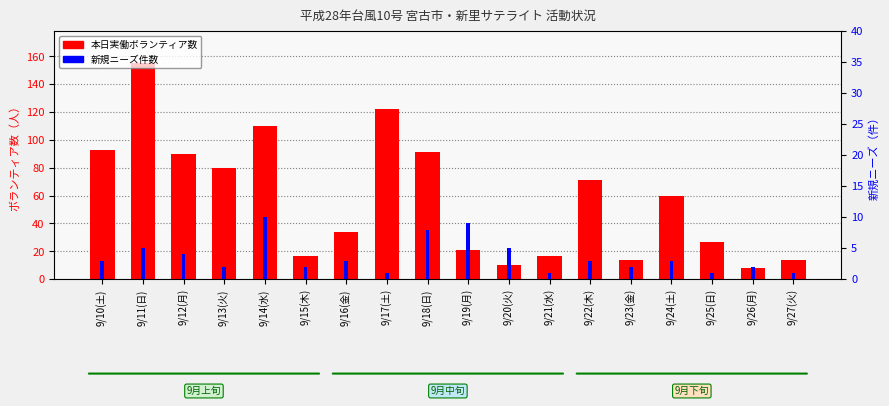

What is the value of the 本日実働ボランティア数 bar at the 2nd from the left?

155